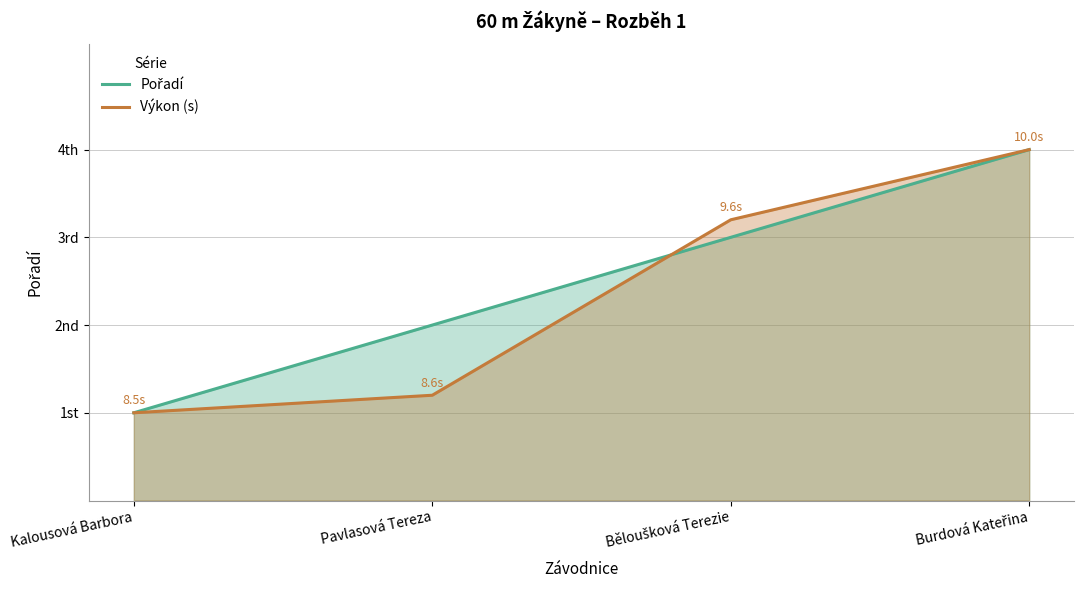

Is the value of Pořadí at Pavlasová Tereza greater than the value of Výkon (s) at Pavlasová Tereza?

Yes